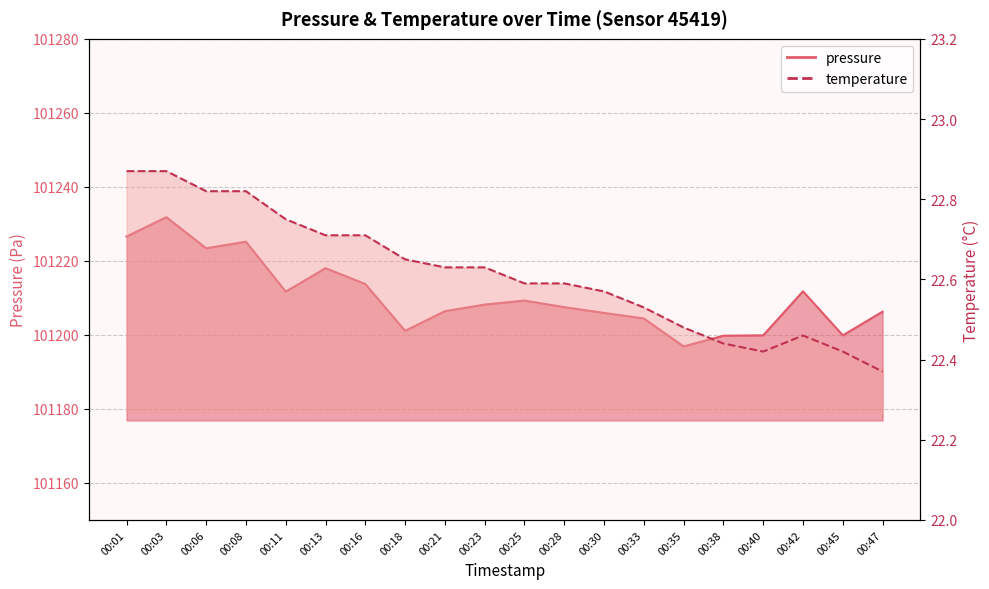

What is the value of the pressure point at the 1st from the left?

101226.6